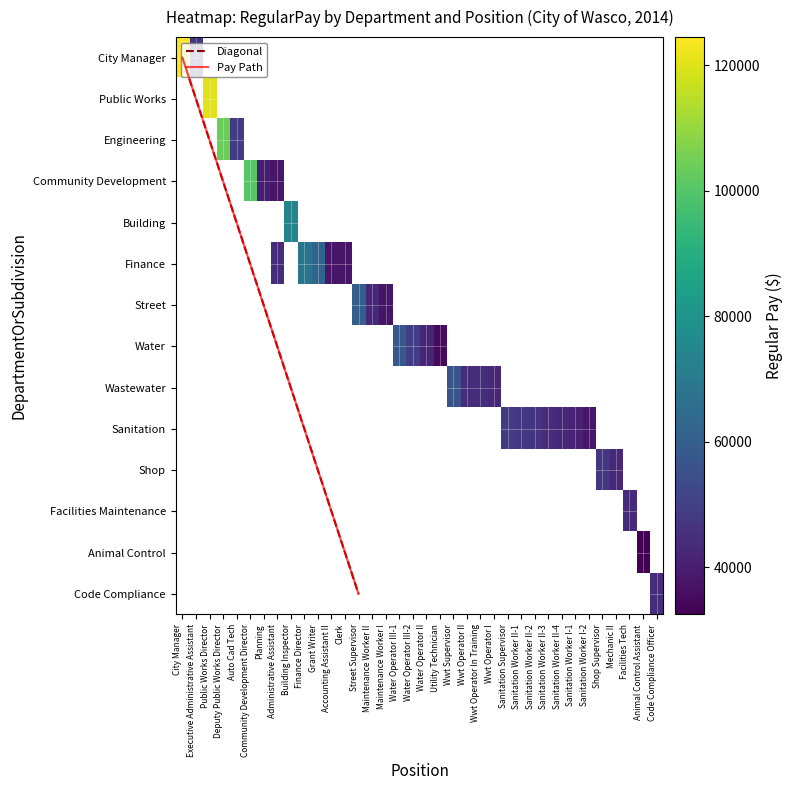

How many data points does each series have?

2